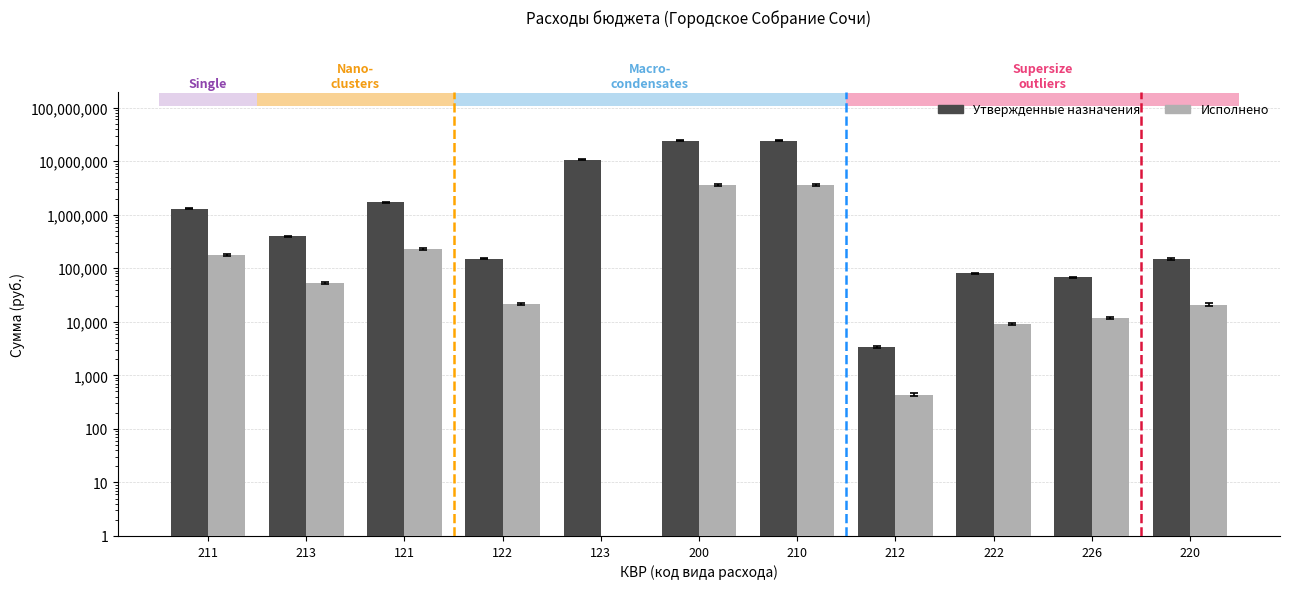

At which category is the sum across all series the highest?

200